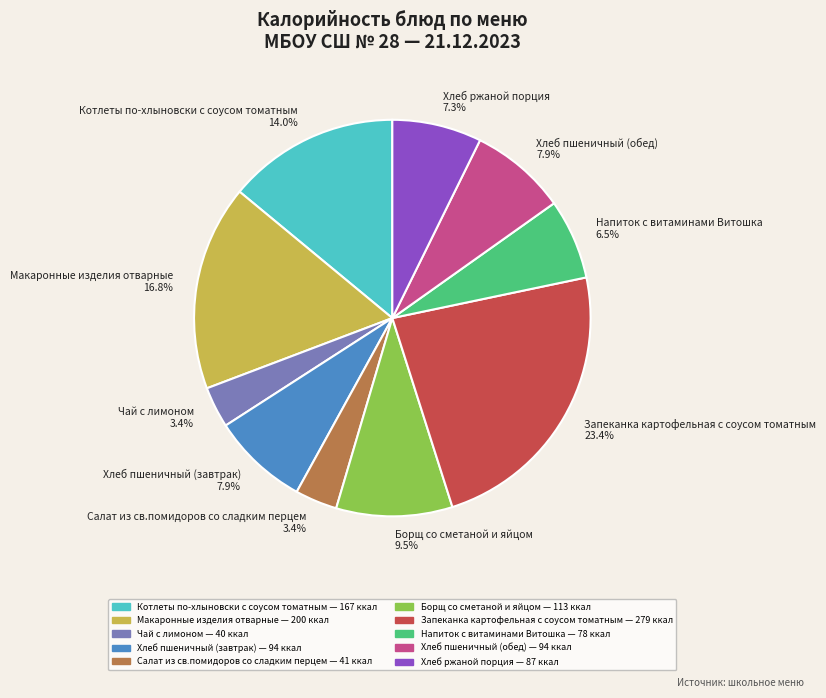

Does Запеканка картофельная с соусом томатным represent more than half of the total?

No